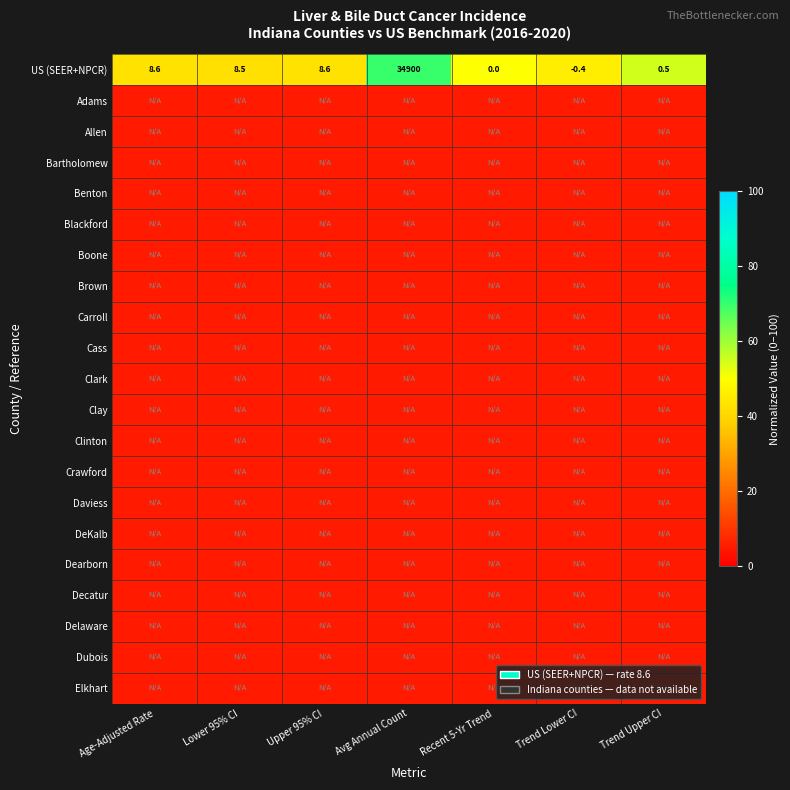

Is it true that US (SEER+NPCR) equals 70.5 at Lower 95% CI?

False